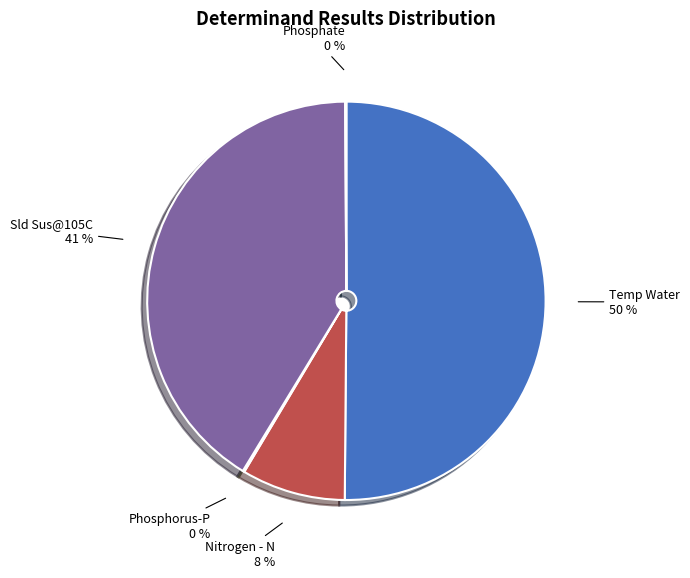

Combined, do Sld Sus@105C and Temp Water account for over 50%?

Yes